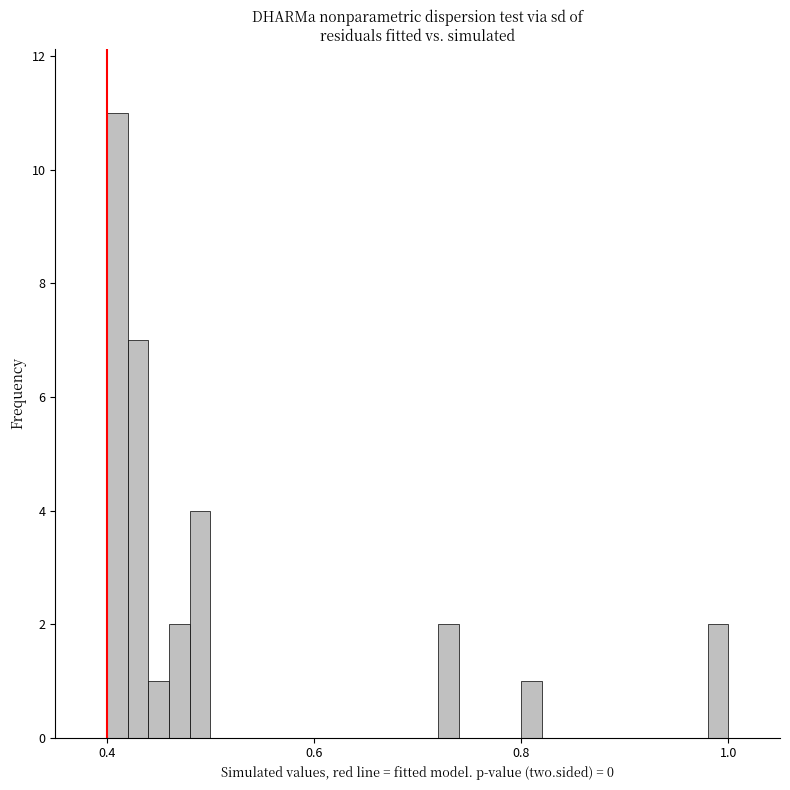

Around what value on the x-axis is the tallest bar? Give the approximate position of its centre, as read against the axis.

0.42